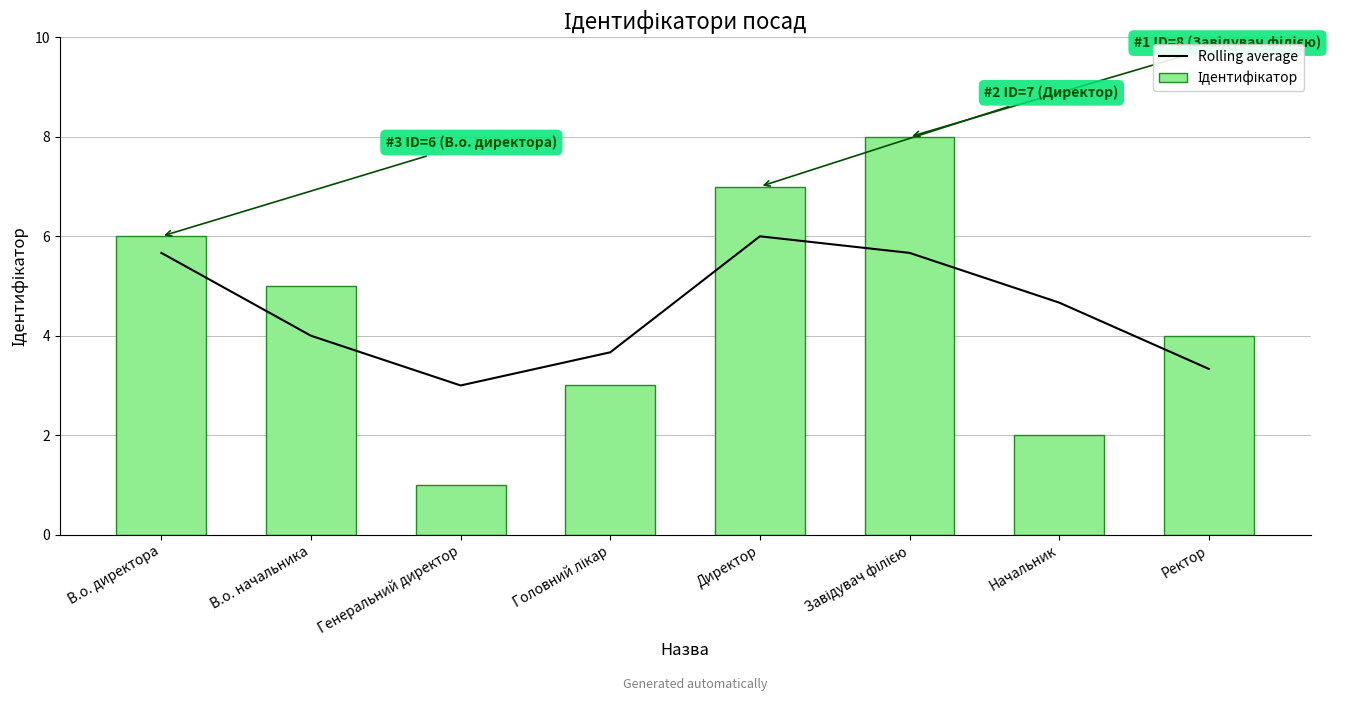

What is the difference between the maximum and minimum values in the Ідентифікатор series?

7.0